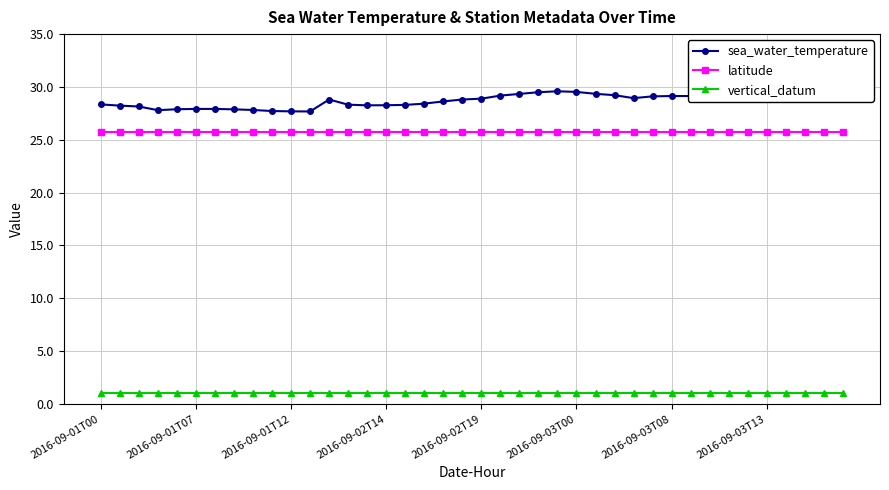

What are all the series names shown in the legend?

sea_water_temperature, latitude, vertical_datum